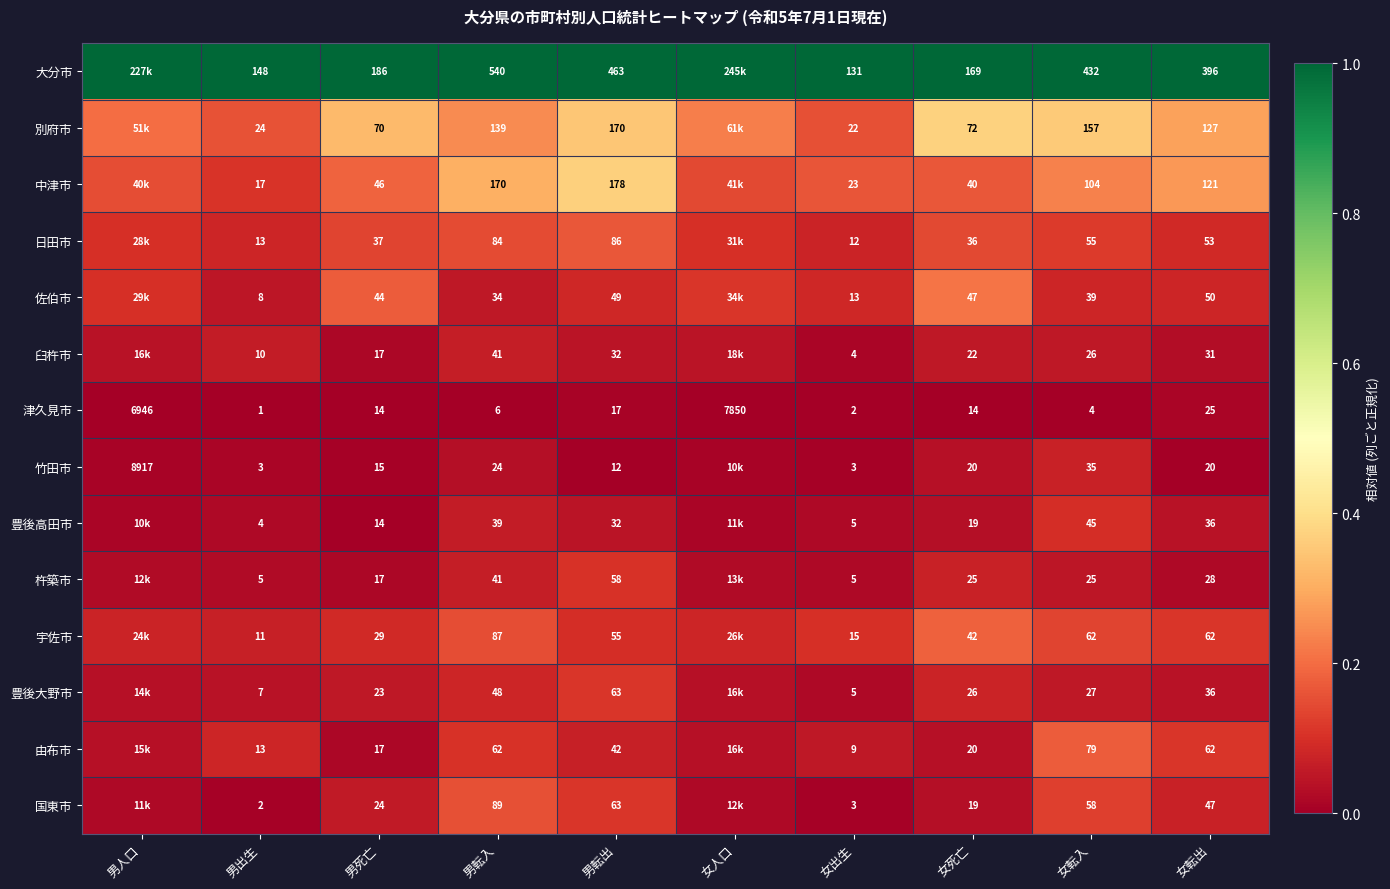

Is the value of 豊後高田市 at 女転出 greater than the value of 宇佐市 at 女出生?

Yes